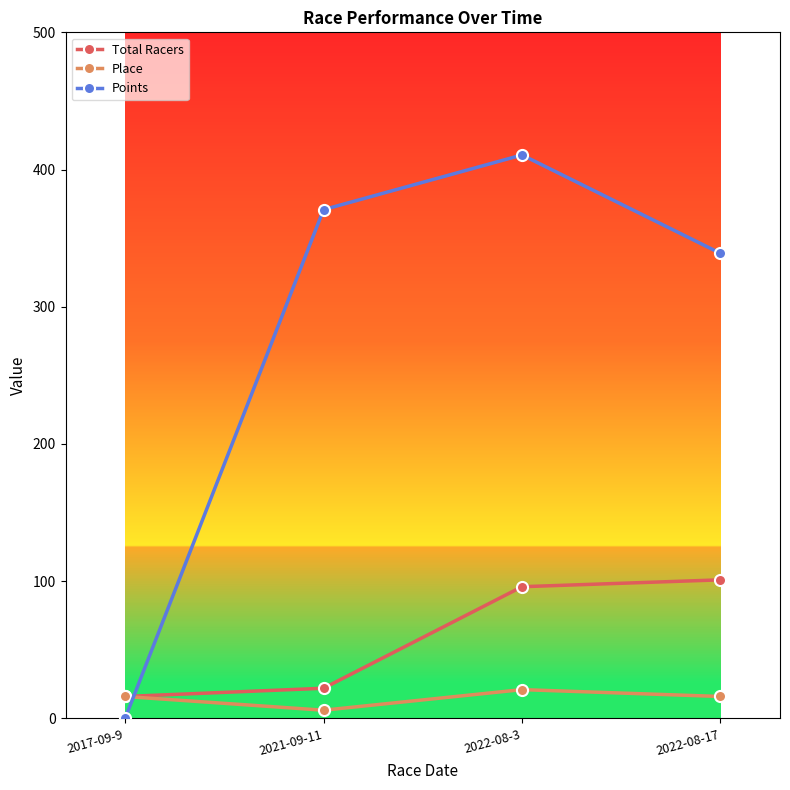

What is the difference between the Points values at 2022-08-17 and 2017-09-9?

338.9